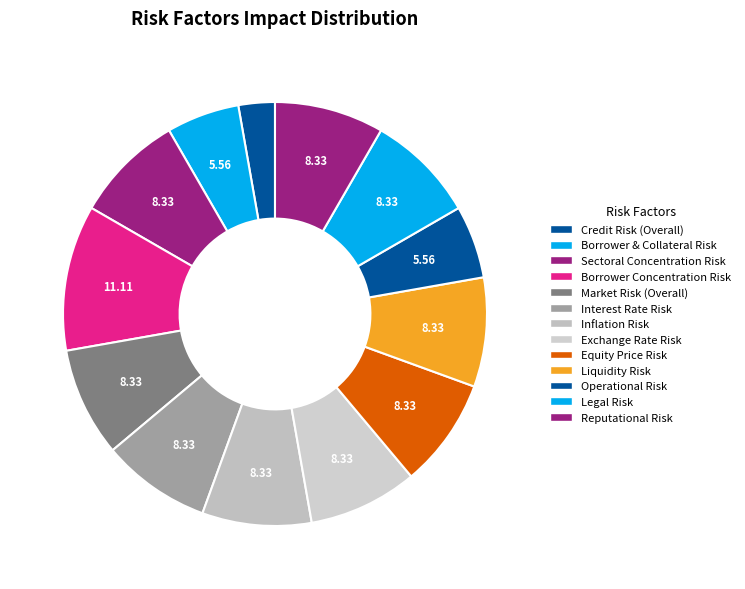

Count the number of slices in the pie.

13